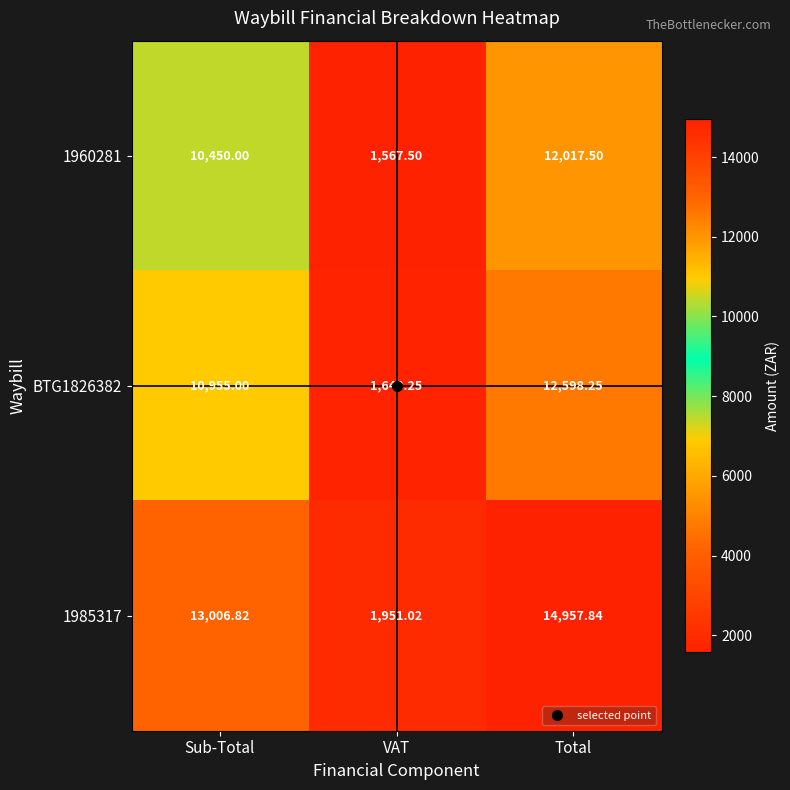

Count the number of categories in the chart.

3